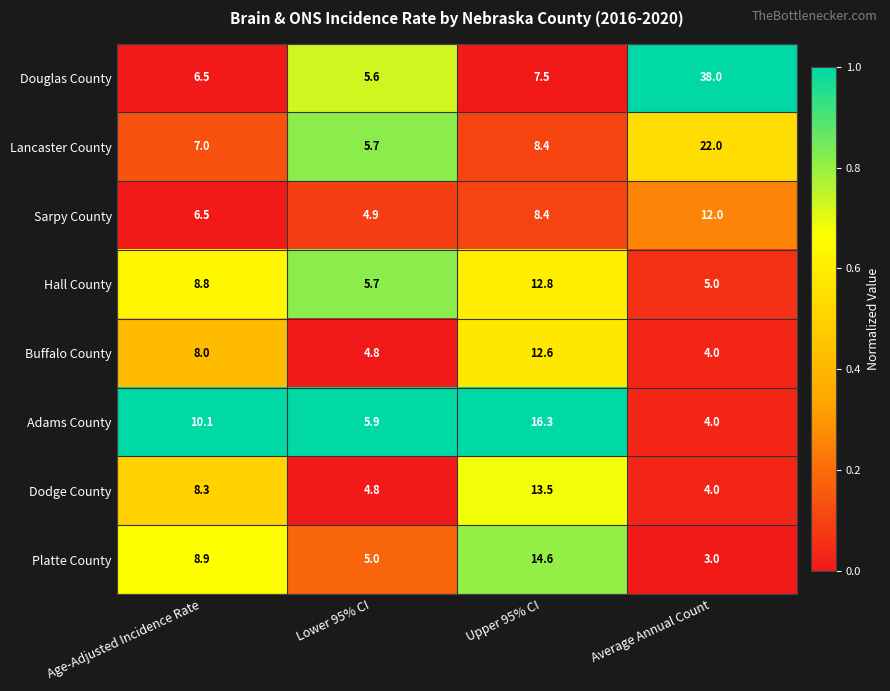

Rank the series by their maximum value, from lowest to highest.

Sarpy County, Buffalo County, Hall County, Dodge County, Platte County, Adams County, Lancaster County, Douglas County